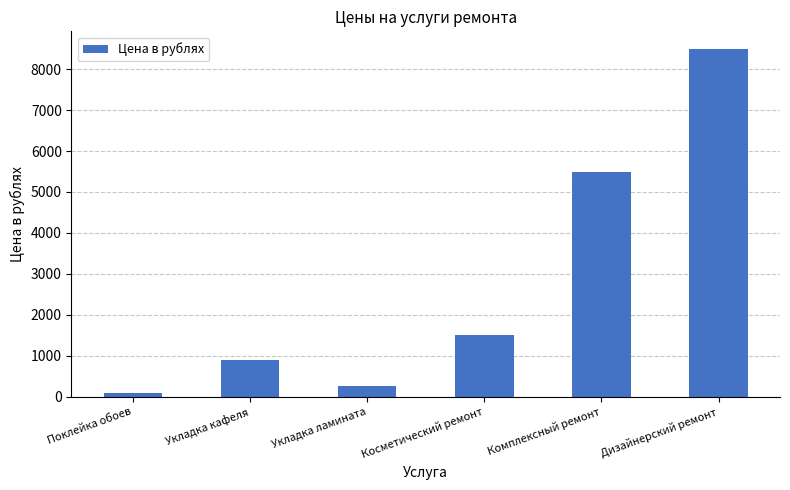

The chart shows a value of 8500 at Дизайнерский ремонт. True or false?

True